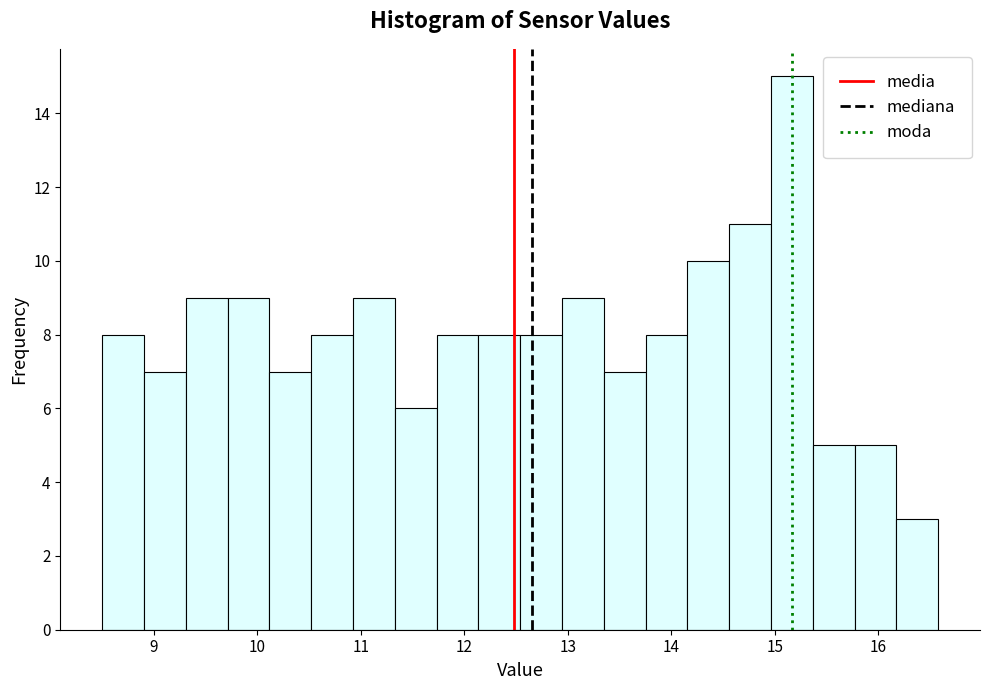

Over which range of the x-axis is the bar tallest?

15.0 to 15.4